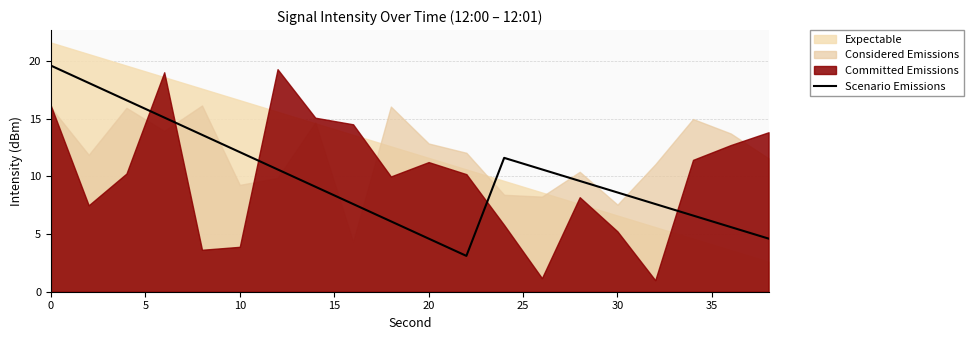

What is the lowest value of the Scenario Emissions series?

3.1